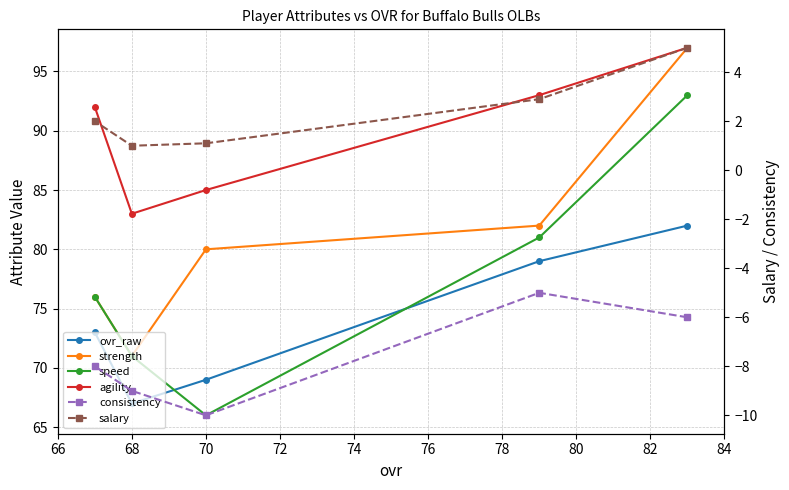

True or false: consistency and ovr_raw cross at least once.

False